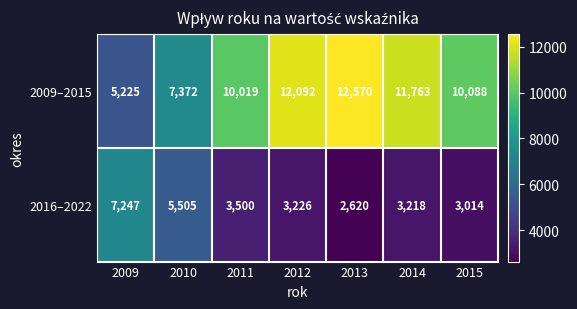

True or false: 2009–2015 has a value of 5225 at 2009.

True